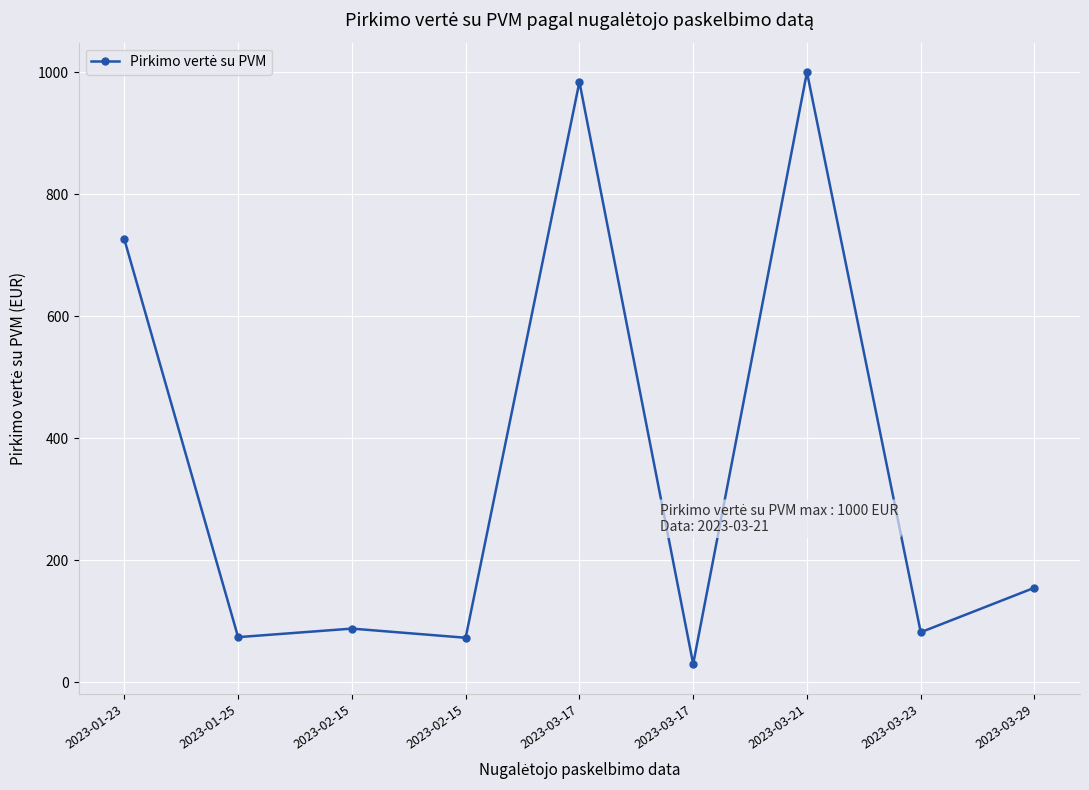

The value at 2023-03-23 is 132. True or false?

False